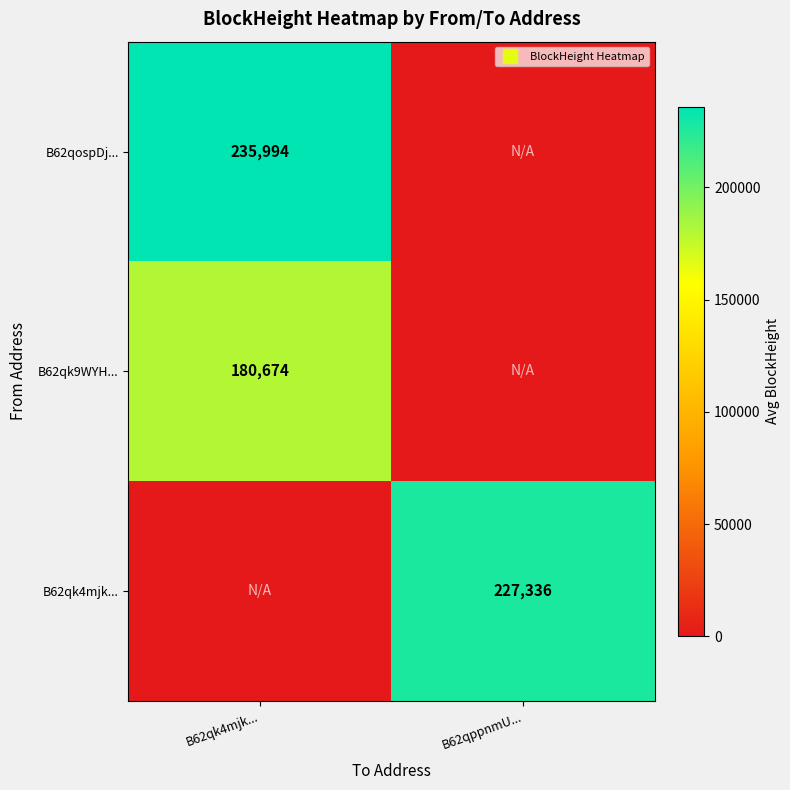

The B62qk9WYH... series shows -117266.2 at B62qppnmU.... True or false?

False